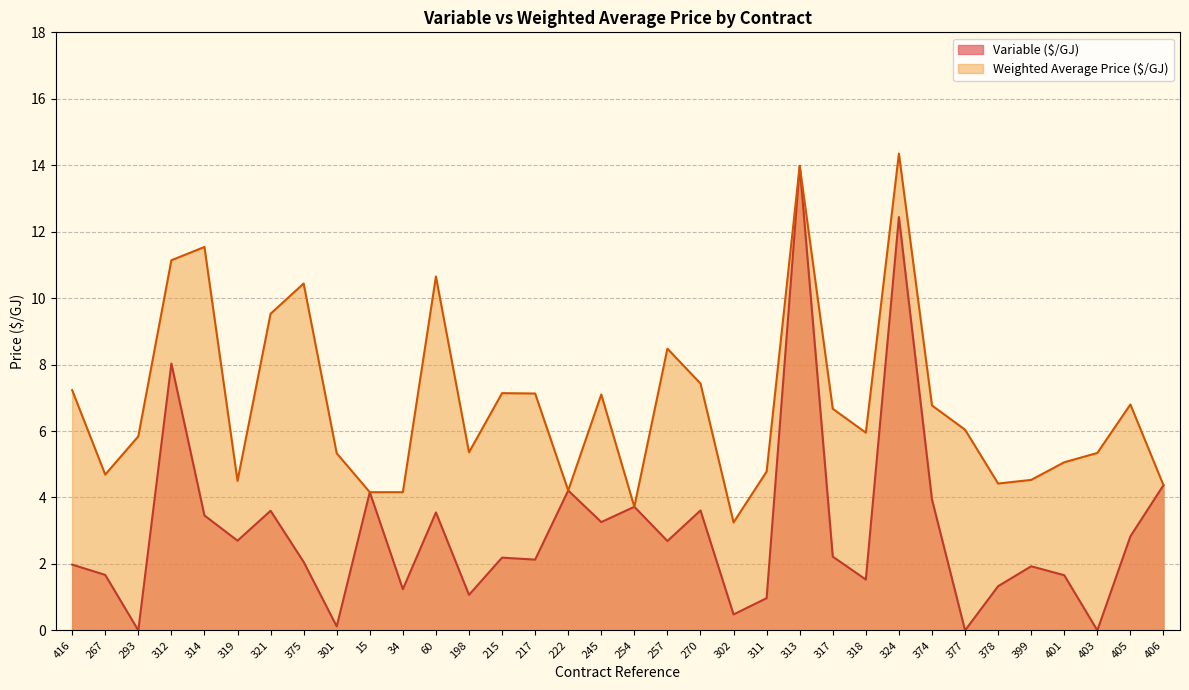

Where does the Variable ($/GJ) series first go above 2?

312